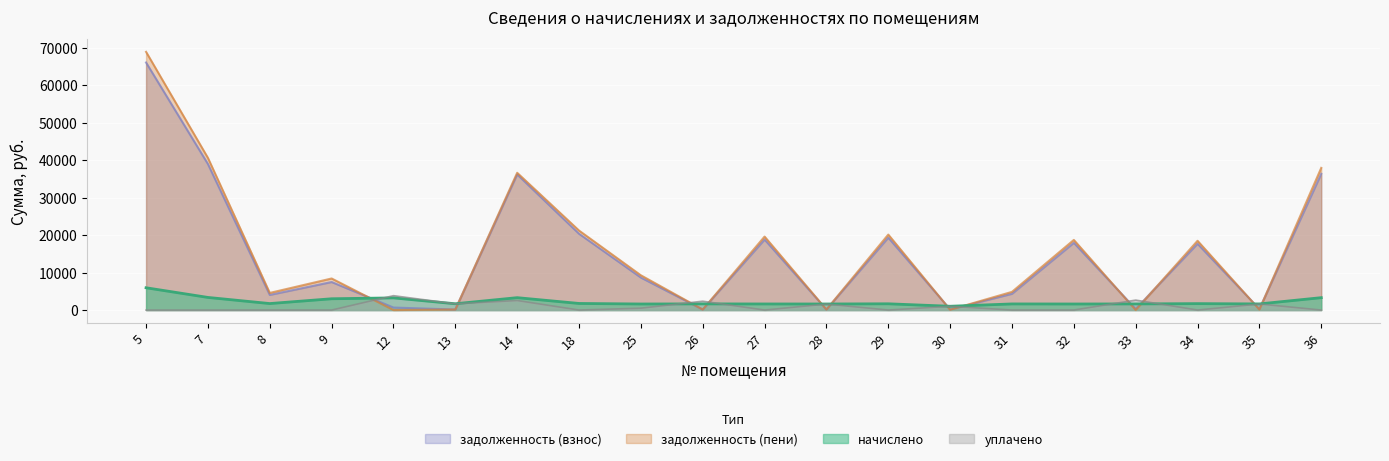

What is the greatest value displayed?

68895.8